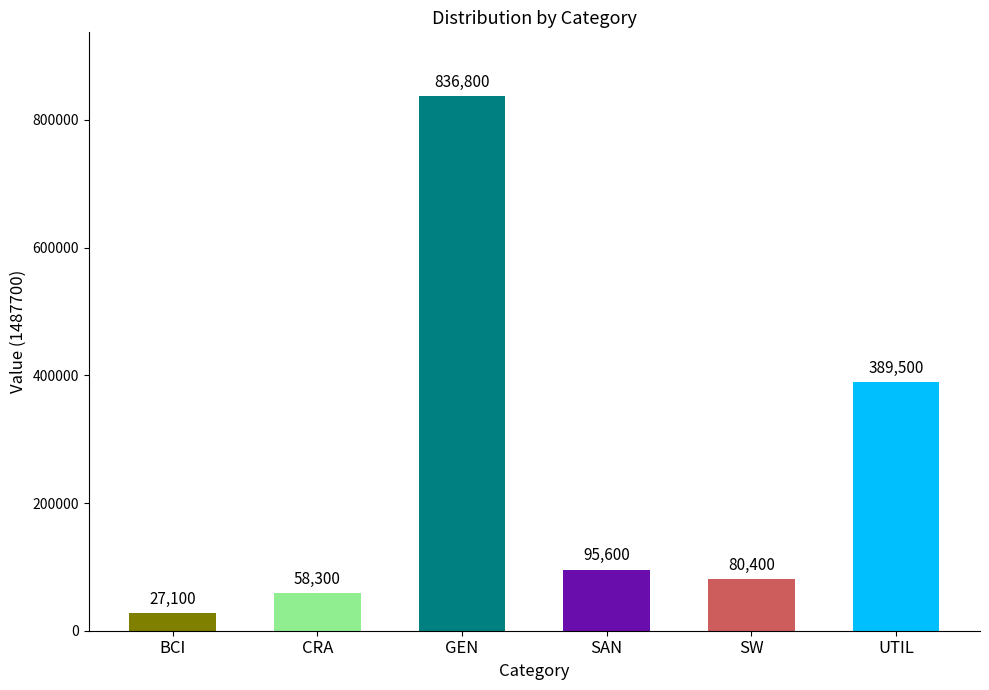

What is the maximum value shown in the chart?

836800